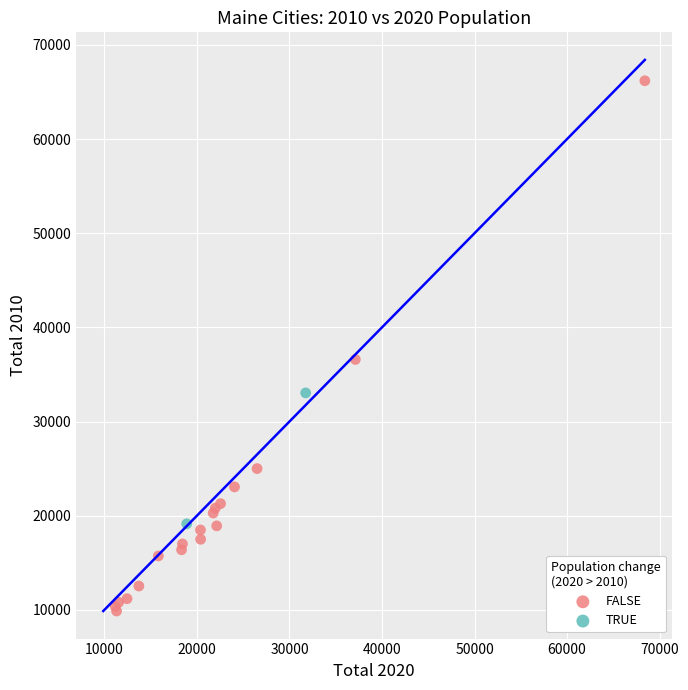

What are all the series names shown in the legend?

FALSE, TRUE